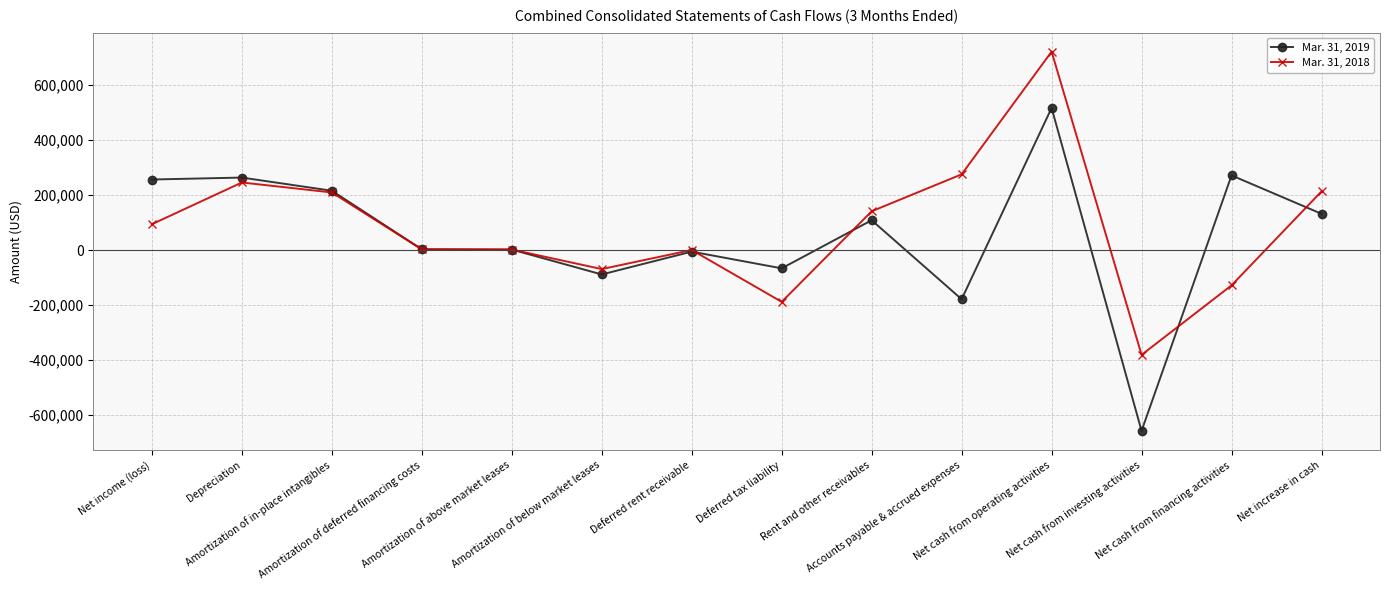

At which category is the sum across all series the highest?

Net cash from operating activities